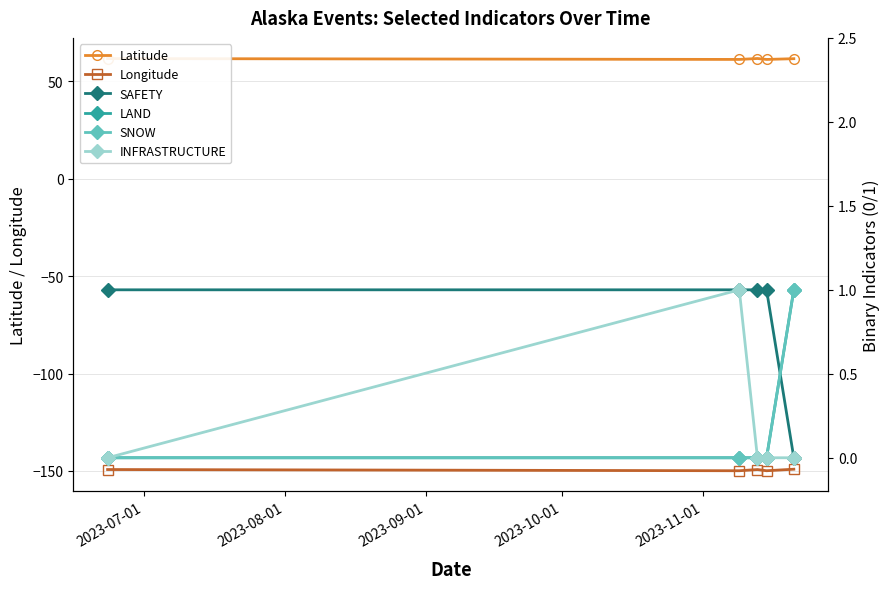

What is the lowest value of the Longitude series?

-149.9